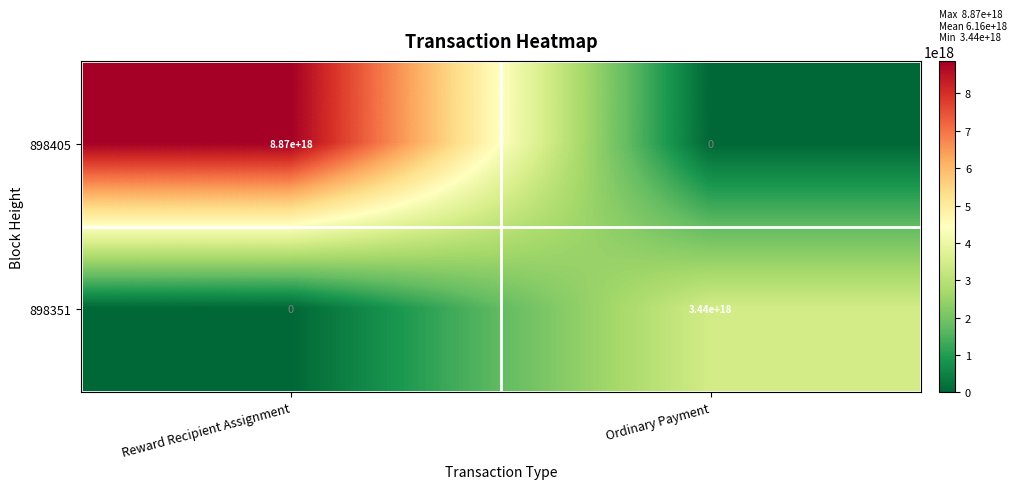

How many categories are shown in the chart?

2